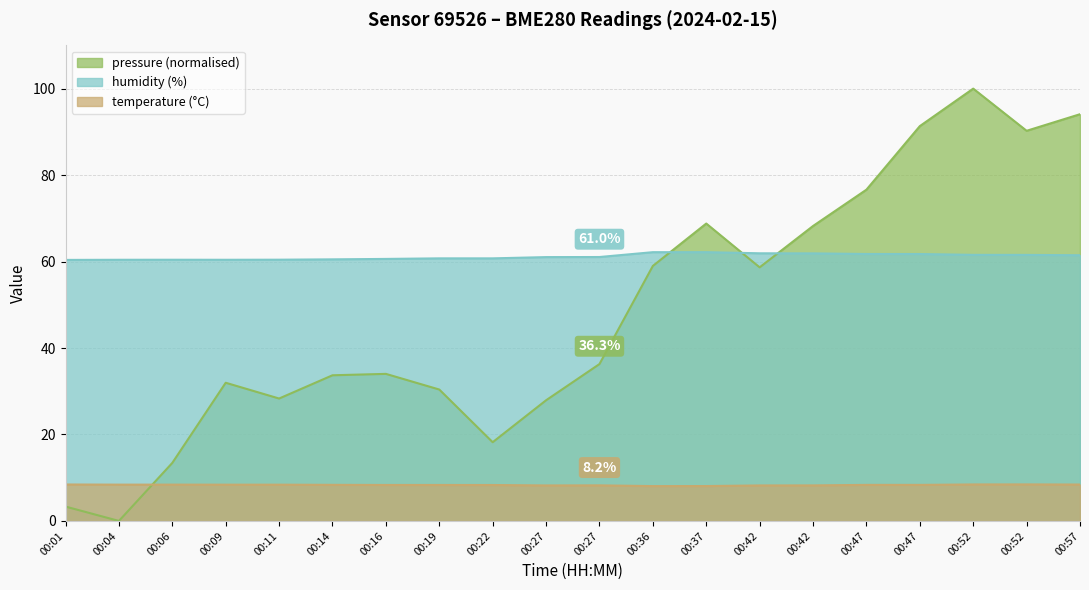

True or false: temperature and humidity cross at least once.

False